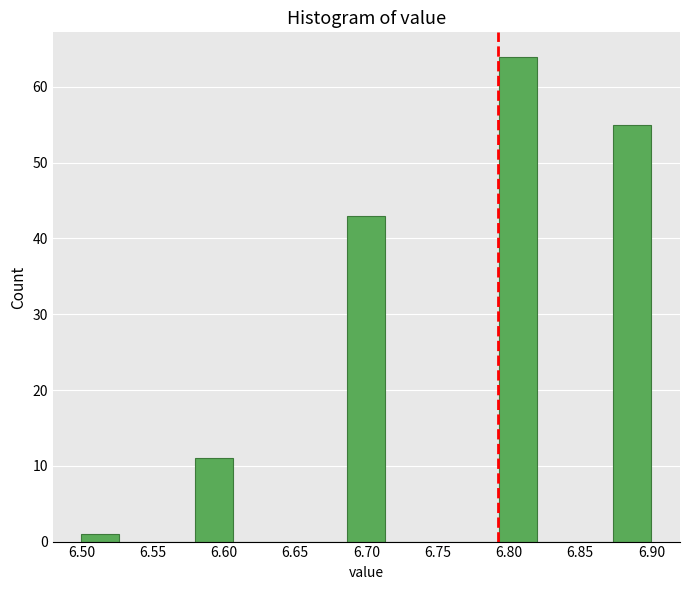

Reading left to right, transcribe this chart: for each bar, give the range it covers on the x-axis and its height. Neither the bar edges nor the heights are printed on the chart, so give them approximately, as read against the axes.

6.500 to 6.525: 1
6.525 to 6.555: 0
6.555 to 6.580: 0
6.580 to 6.605: 11
6.605 to 6.635: 0
6.635 to 6.660: 0
6.660 to 6.685: 0
6.685 to 6.715: 43
6.715 to 6.740: 0
6.740 to 6.765: 0
6.765 to 6.795: 0
6.795 to 6.820: 64
6.820 to 6.845: 0
6.845 to 6.875: 0
6.875 to 6.900: 55